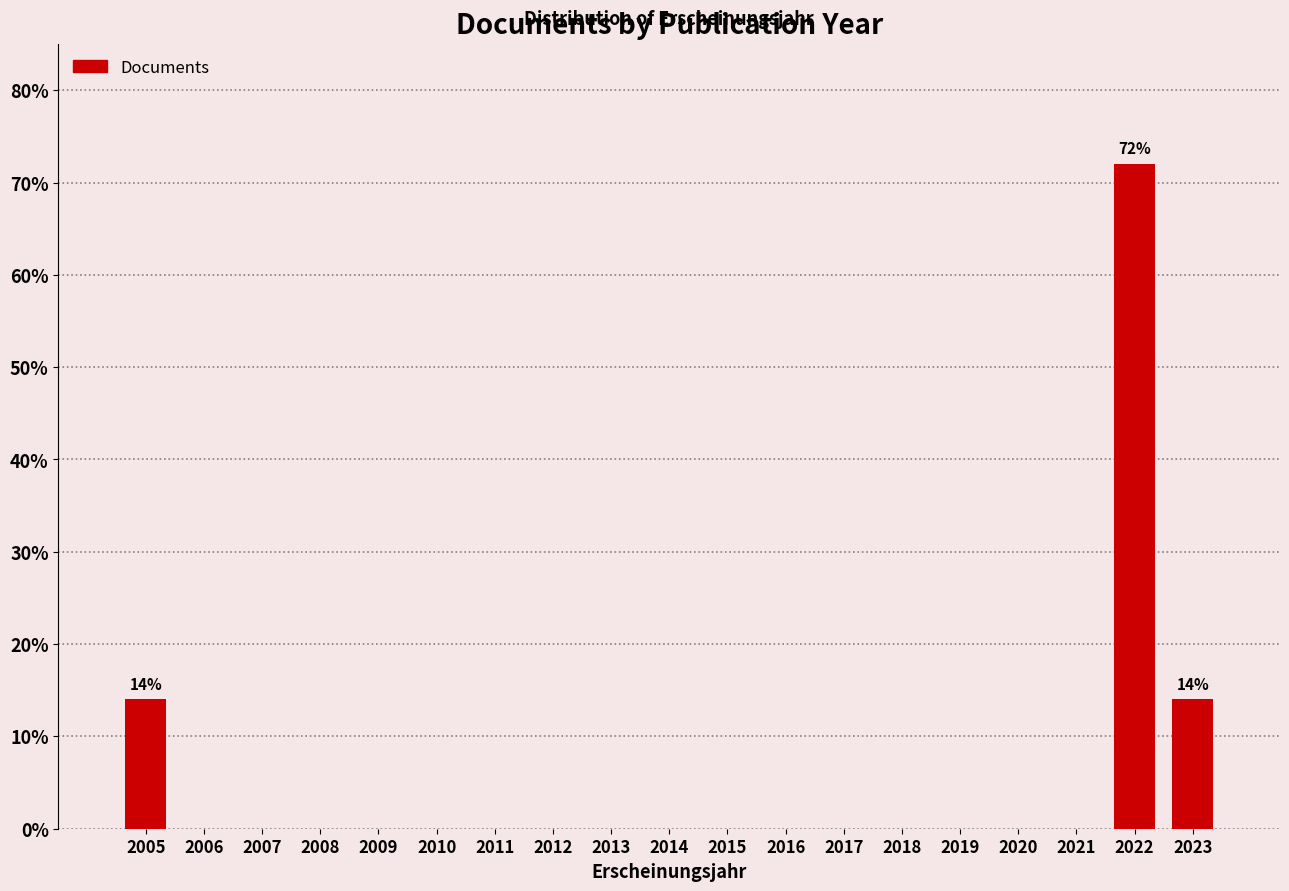

Reading left to right, what are all the values shown in this chart?

2005=14.0	2006=0.0	2007=0.0	2008=0.0	2009=0.0	2010=0.0	2011=0.0	2012=0.0	2013=0.0	2014=0.0	2015=0.0	2016=0.0	2017=0.0	2018=0.0	2019=0.0	2020=0.0	2021=0.0	2022=72.0	2023=14.0